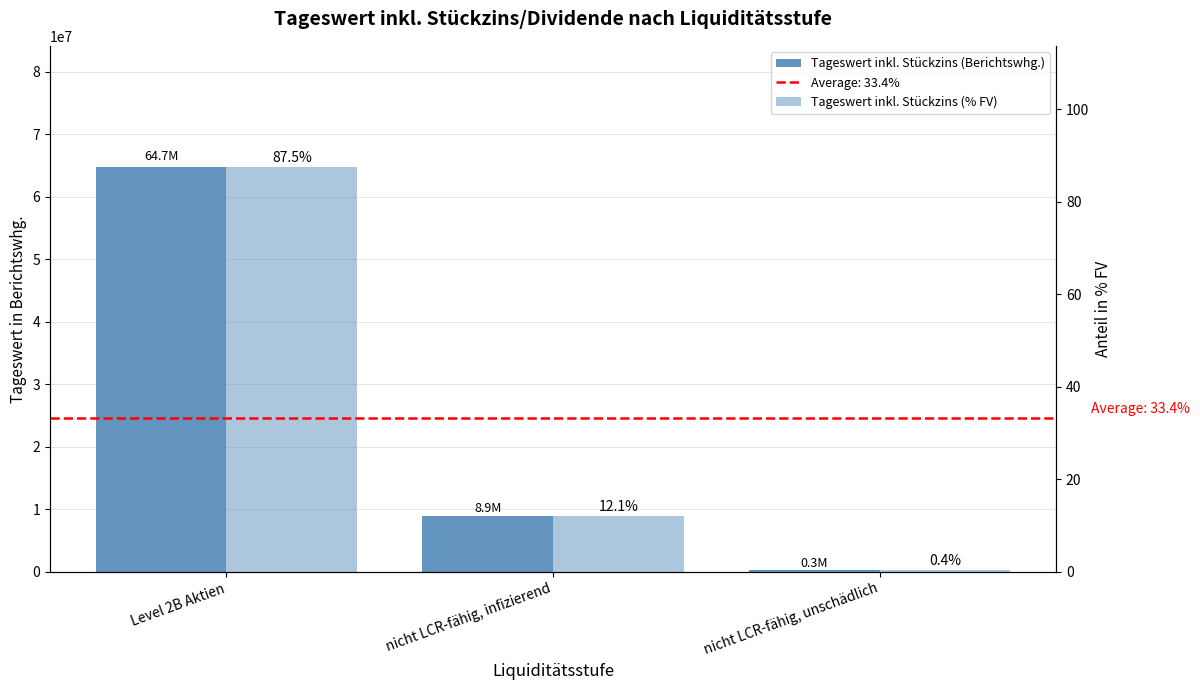

Are the bars horizontal?

No